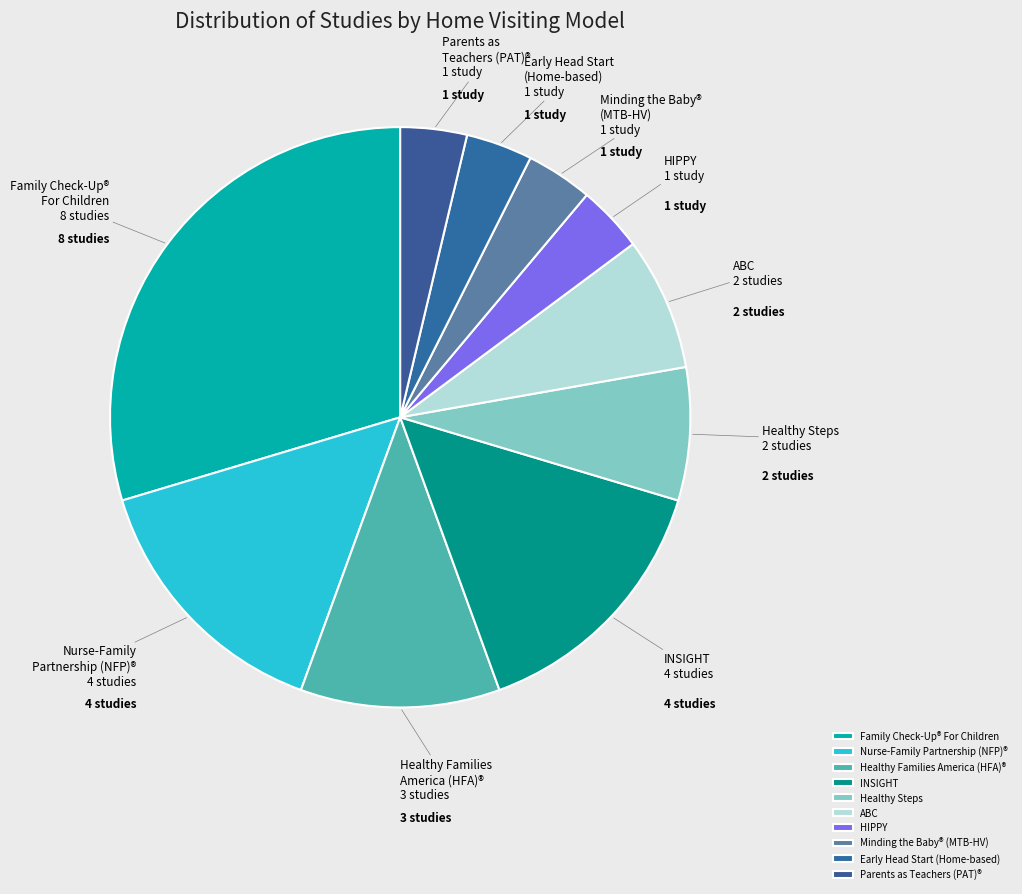

How many segments does this pie chart have?

10